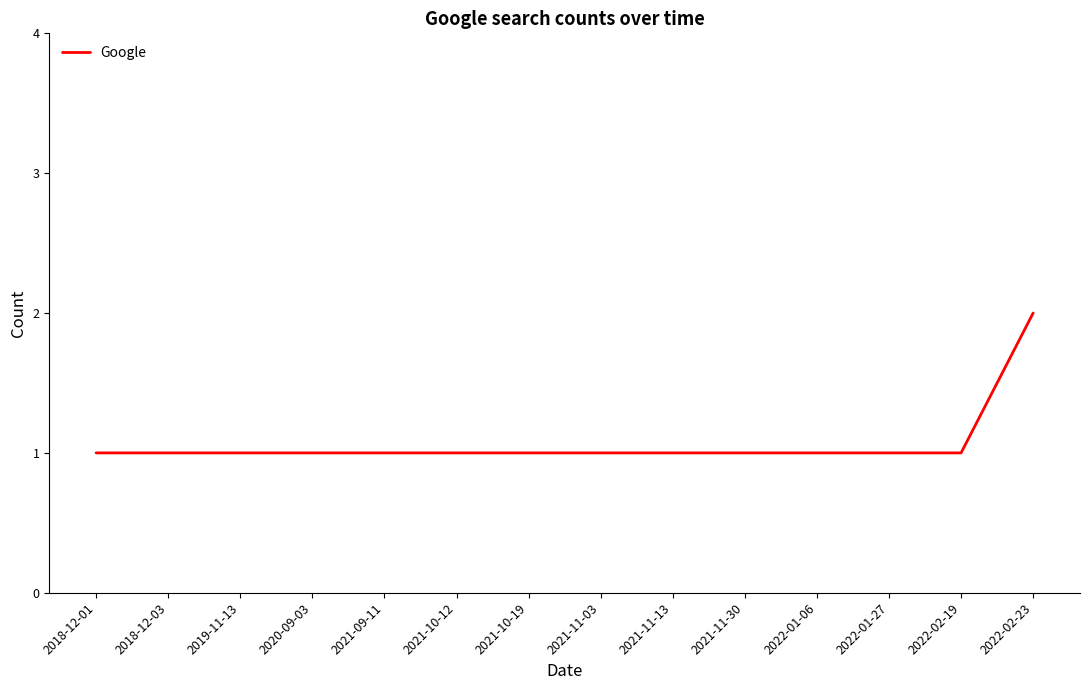

How many lines are shown in the chart?

1